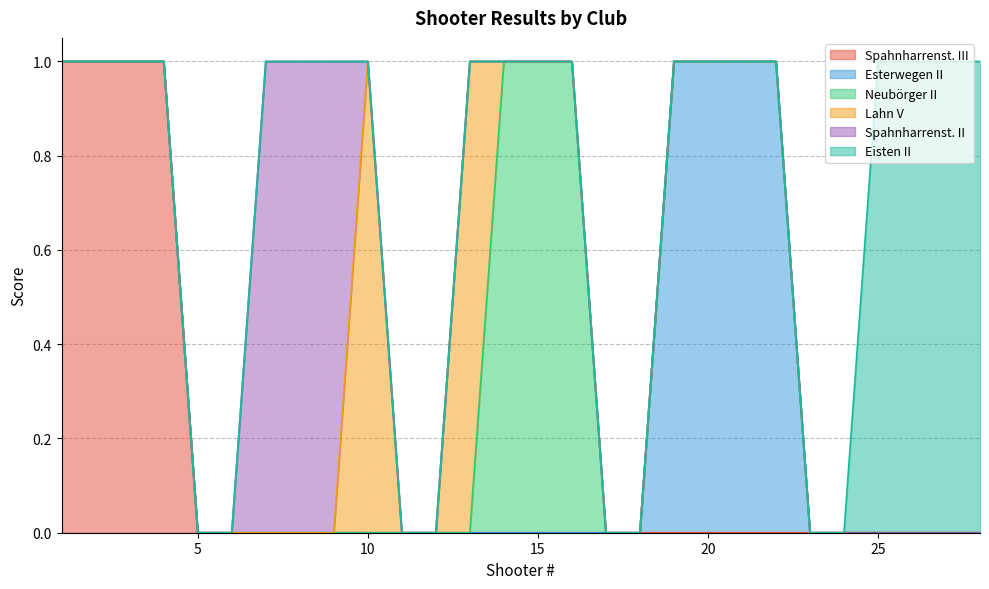

How many series are shown in this chart?

6